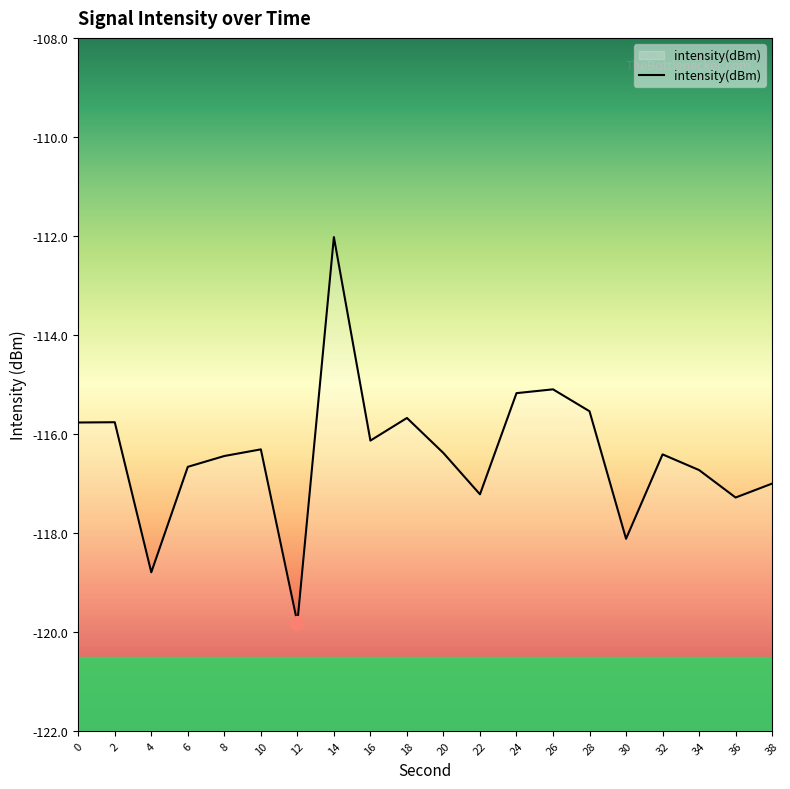

Rank the categories by value from lowest to highest.

12, 4, 30, 36, 22, 38, 34, 6, 8, 32, 20, 10, 16, 0, 2, 18, 28, 24, 26, 14